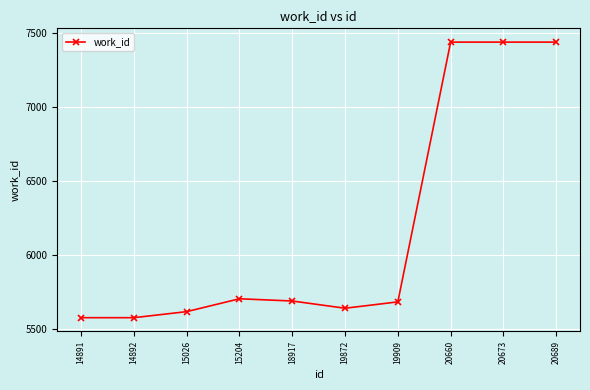

Which has a higher value, 20689 or 15026?

20689